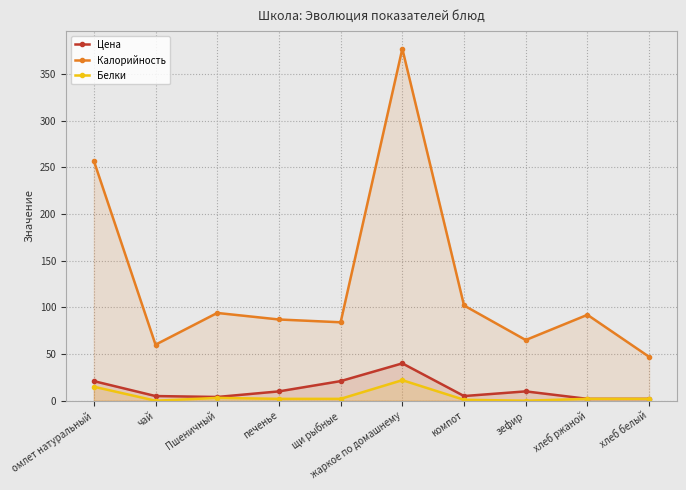

What is the difference between the maximum and minimum values in the Белки series?

22